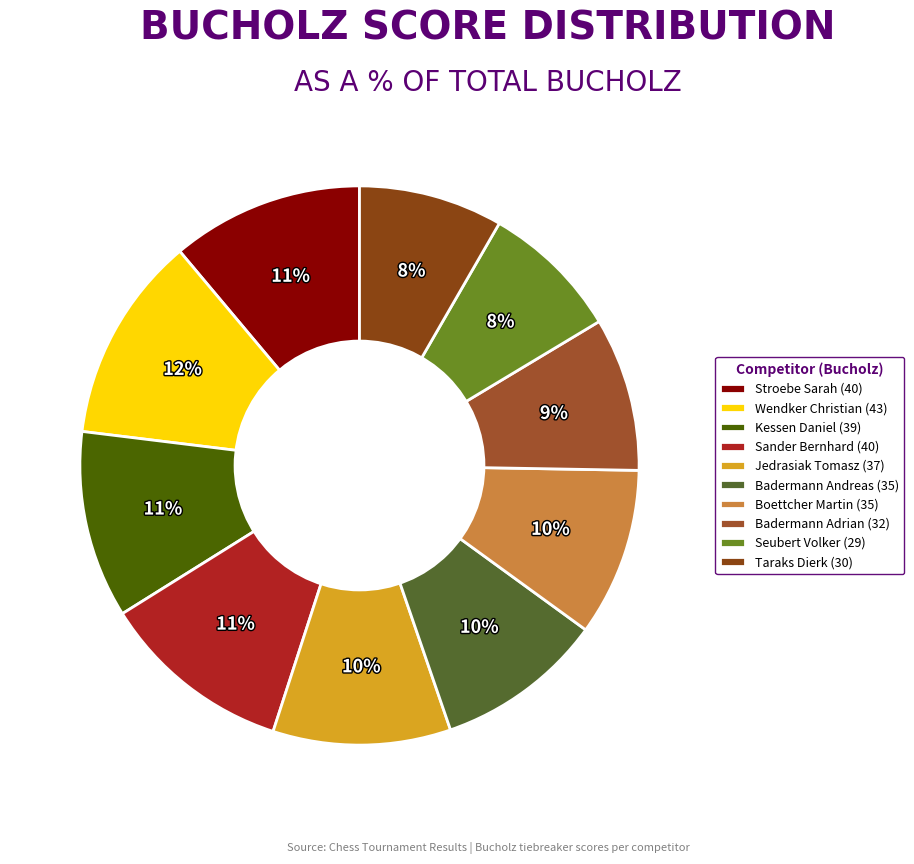

What is the ratio of the value at Taraks Dierk to the value at Seubert Volker?

1.0